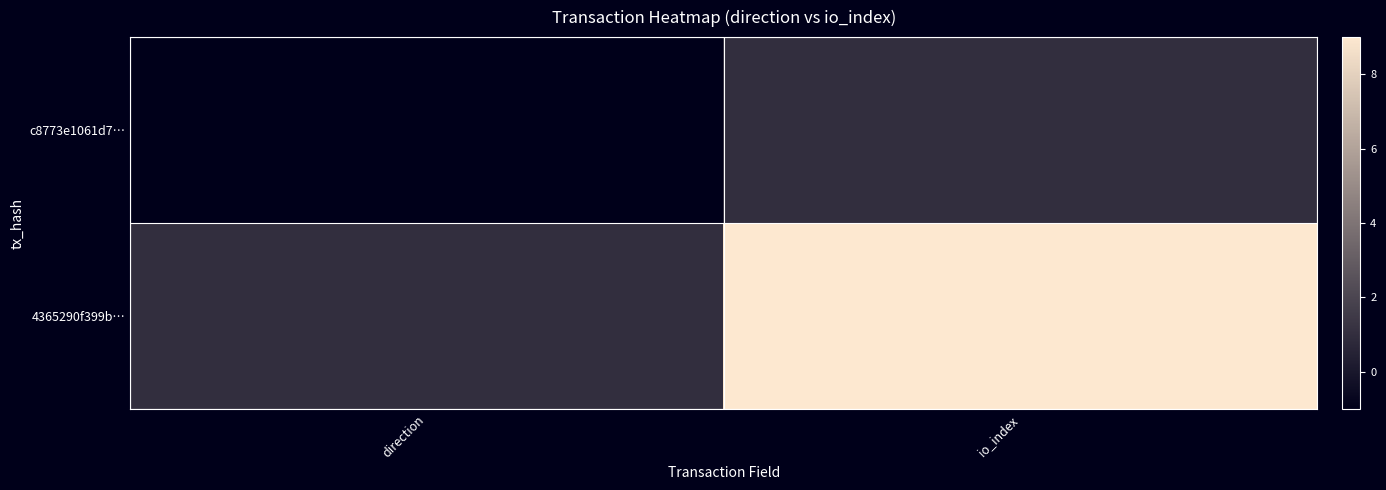

List the series in order of their peak value, lowest first.

c8773e1061d7…, 4365290f399b…